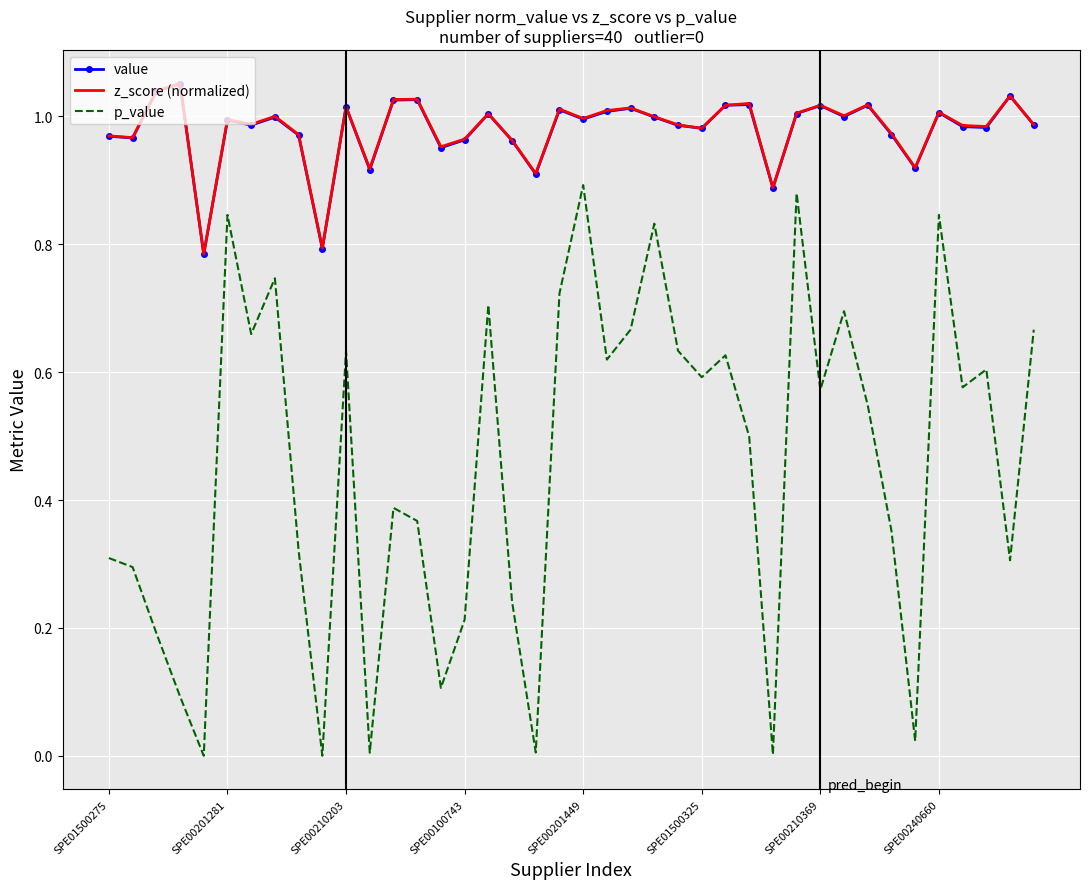

Which series has the largest range (max minus min)?

p_value